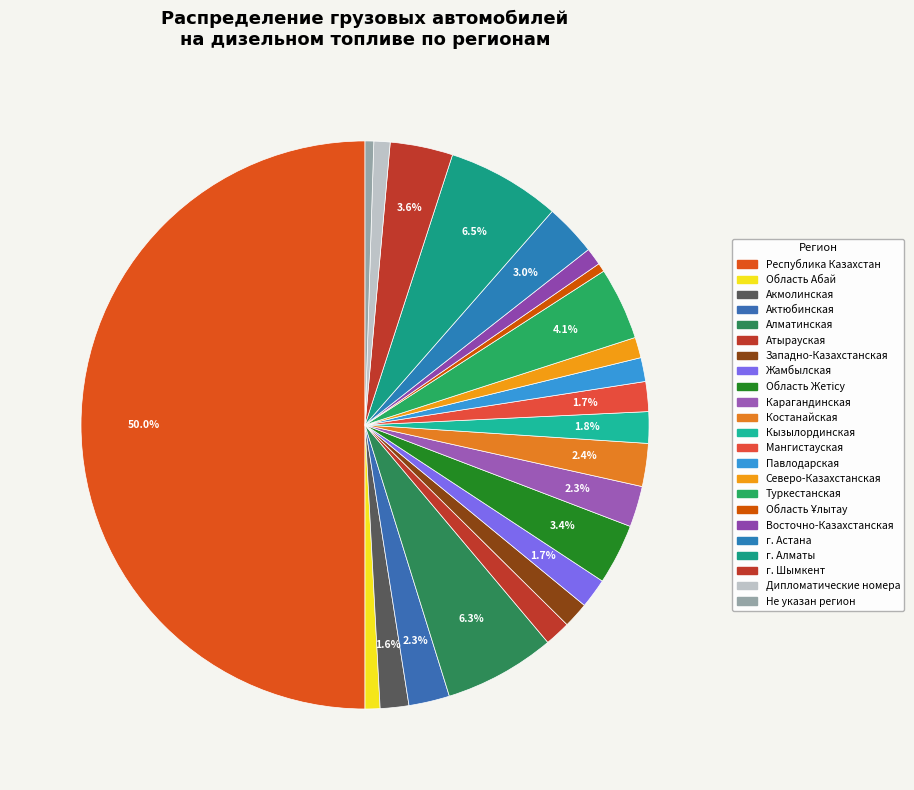

The Область Ұлытау slice represents 1% of the pie. True or false?

False